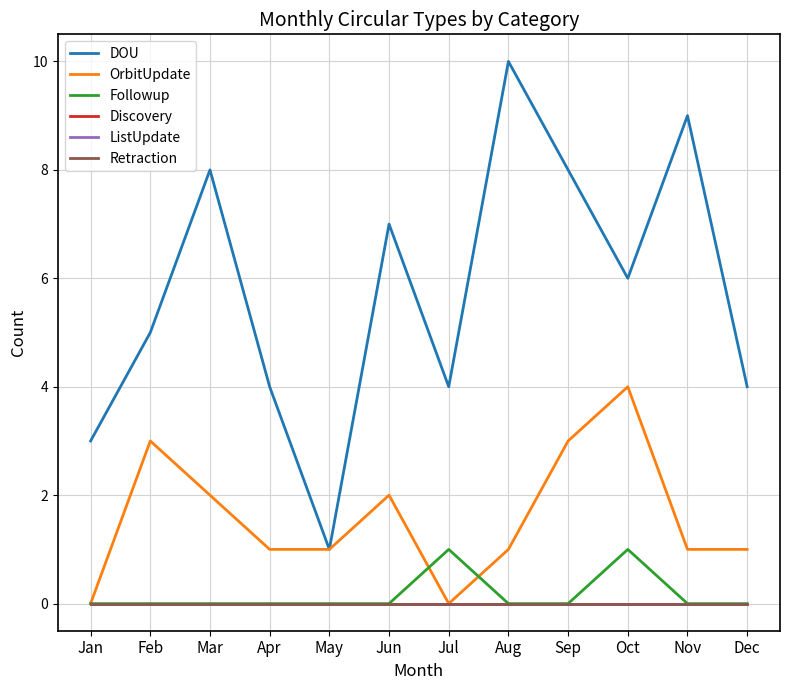

Rank the categories by Retraction value from highest to lowest.

Jan, Feb, Mar, Apr, May, Jun, Jul, Aug, Sep, Oct, Nov, Dec